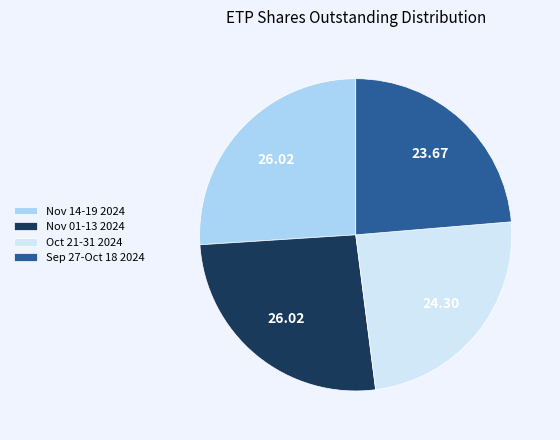

Between Sep 27-Oct 18 2024 and Oct 21-31 2024, which is larger?

Oct 21-31 2024